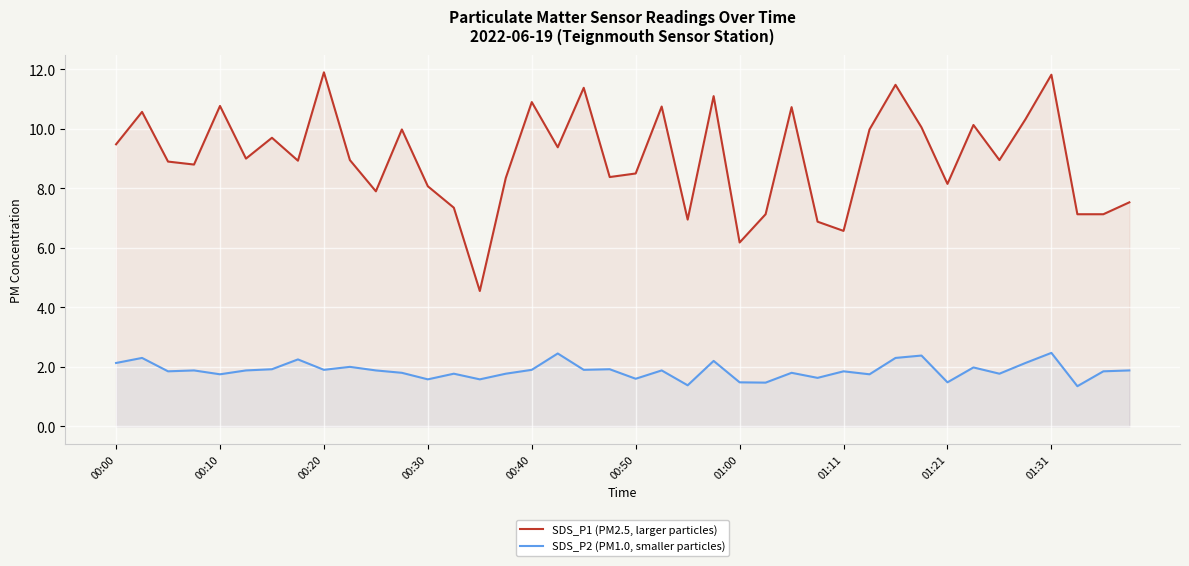

List the series in order of their overall mean, lowest first.

SDS_P2 (PM1.0, smaller particles), SDS_P1 (PM2.5, larger particles)